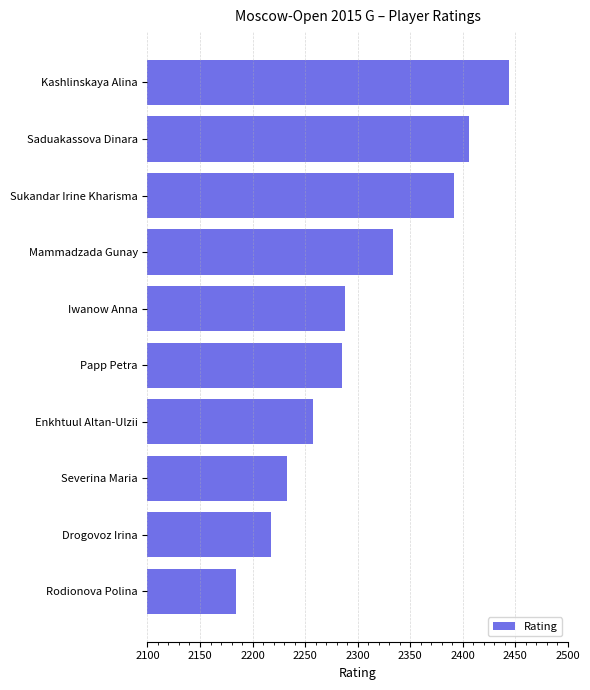

The value at Kashlinskaya Alina is 2444. True or false?

True